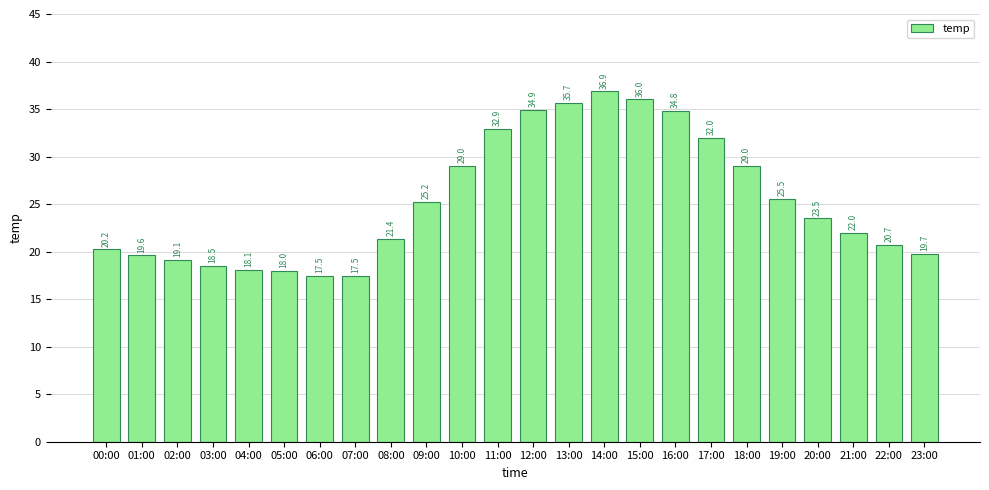

What is the difference between the maximum and second lowest values?

19.4